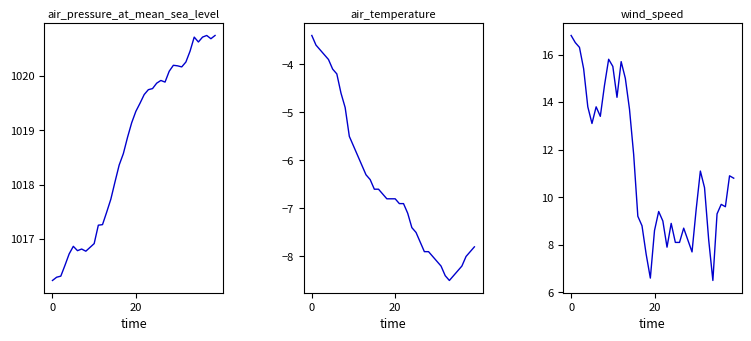

At which label does air_temperature reach its minimum?

33